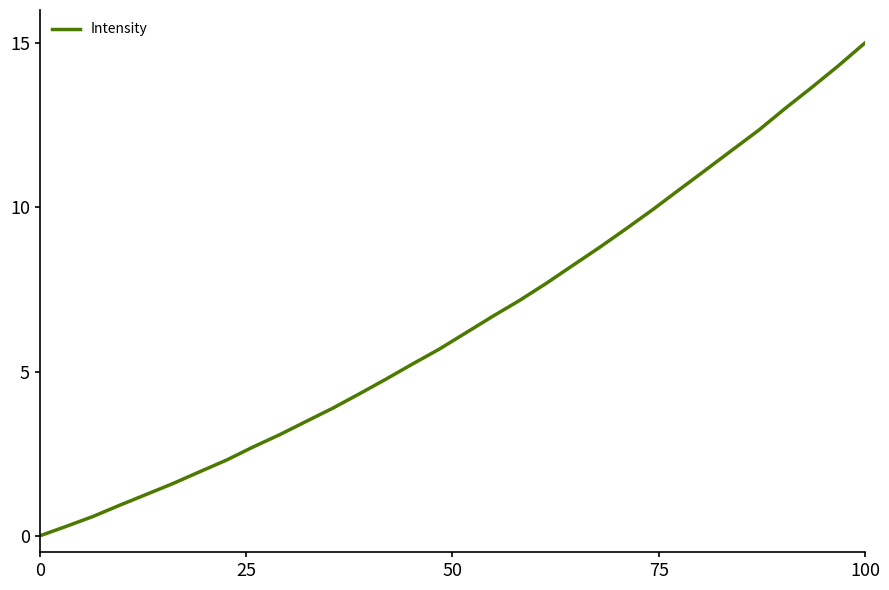

Does the chart have visible grid lines?

No